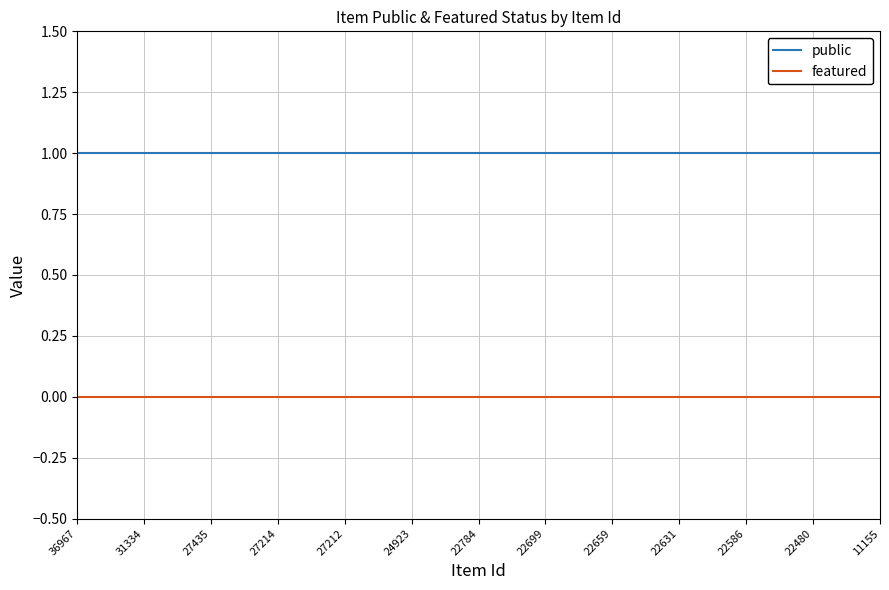

Which series has the largest total across all categories?

public